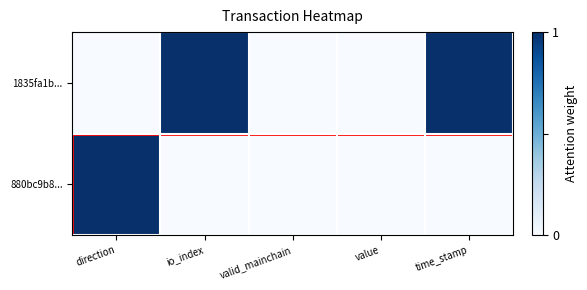

Rank the series at valid_mainchain from lowest to highest value.

1835fa1b..., 880bc9b8...